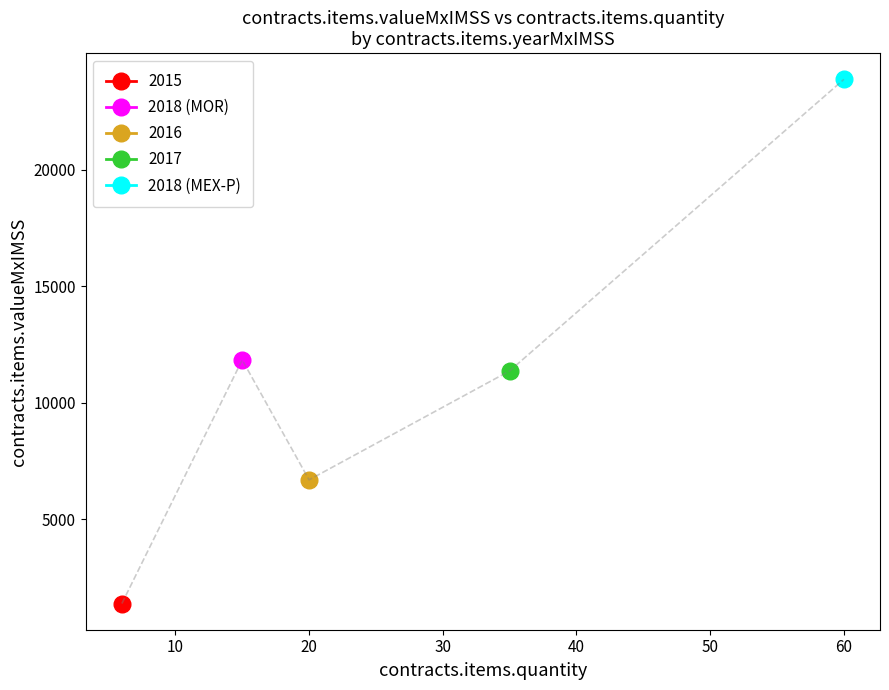

What is the difference between the maximum and minimum values in the 2018a series?

12033.8